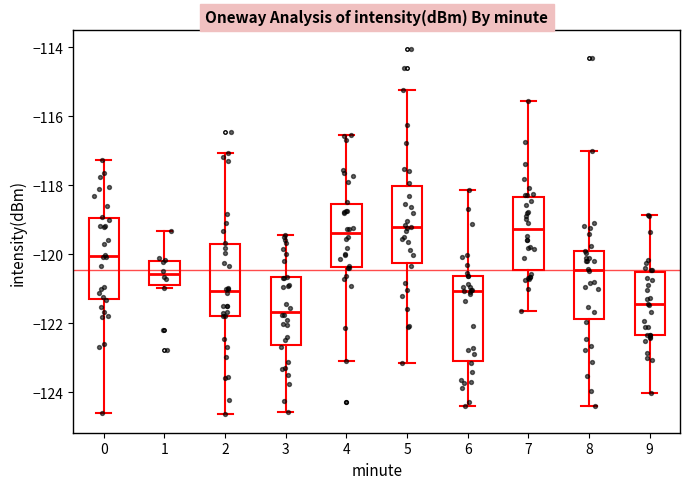

Where does the median line of the box at x = 3 sit on the y-axis? The values are not printed on the chart, so give them approximately, as read against the axis.

-121.6